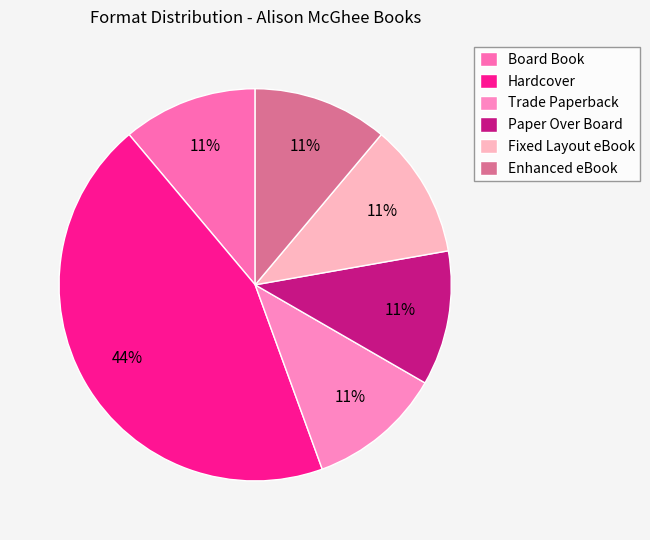

Which has a higher value, Enhanced eBook or Trade Paperback?

Enhanced eBook